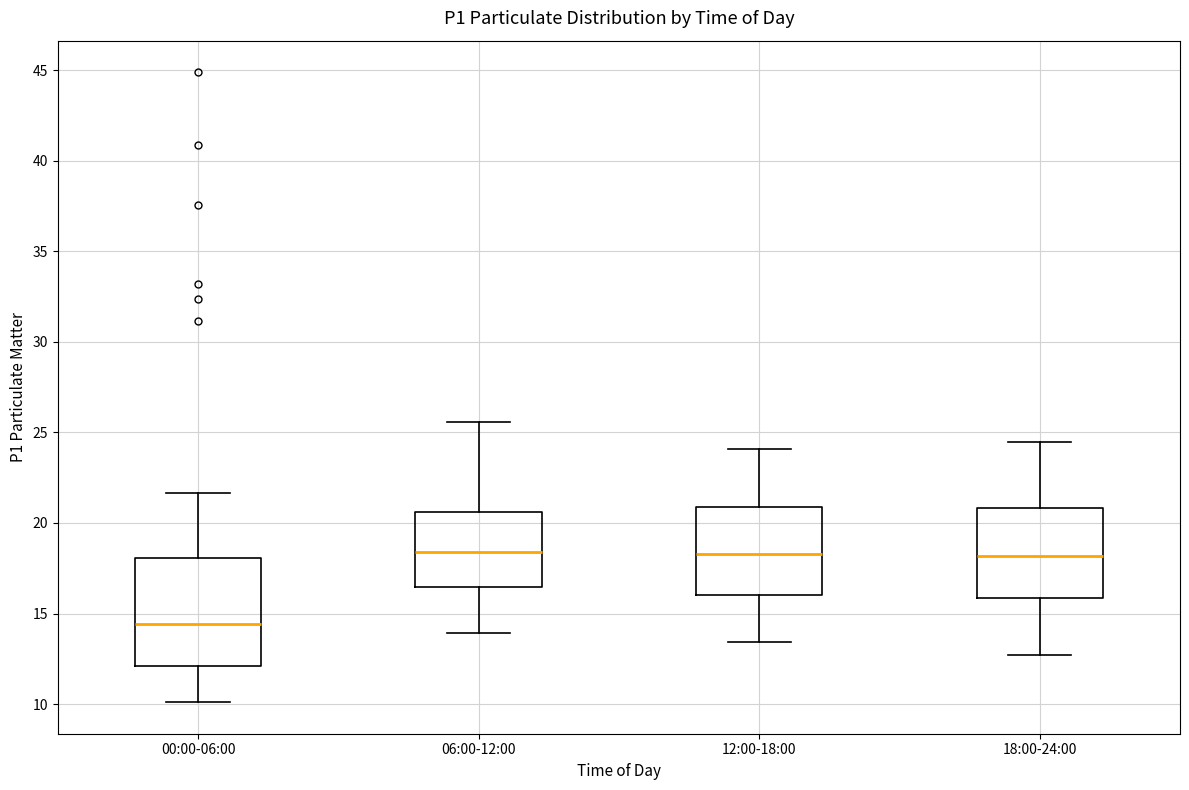

Reading left to right, read every box against the y-axis: the position of its median line, the range the box covers, and the ends of its whiskers. The values are not printed on the chart, so give them approximately, as read against the axis.

00:00-06:00: median 14.5, box 12.0 to 18.0, whiskers 10.0 to 21.5
06:00-12:00: median 18.5, box 16.5 to 20.5, whiskers 14.0 to 25.5
12:00-18:00: median 18.5, box 16.0 to 21.0, whiskers 13.5 to 24.0
18:00-24:00: median 18.0, box 16.0 to 21.0, whiskers 12.5 to 24.5